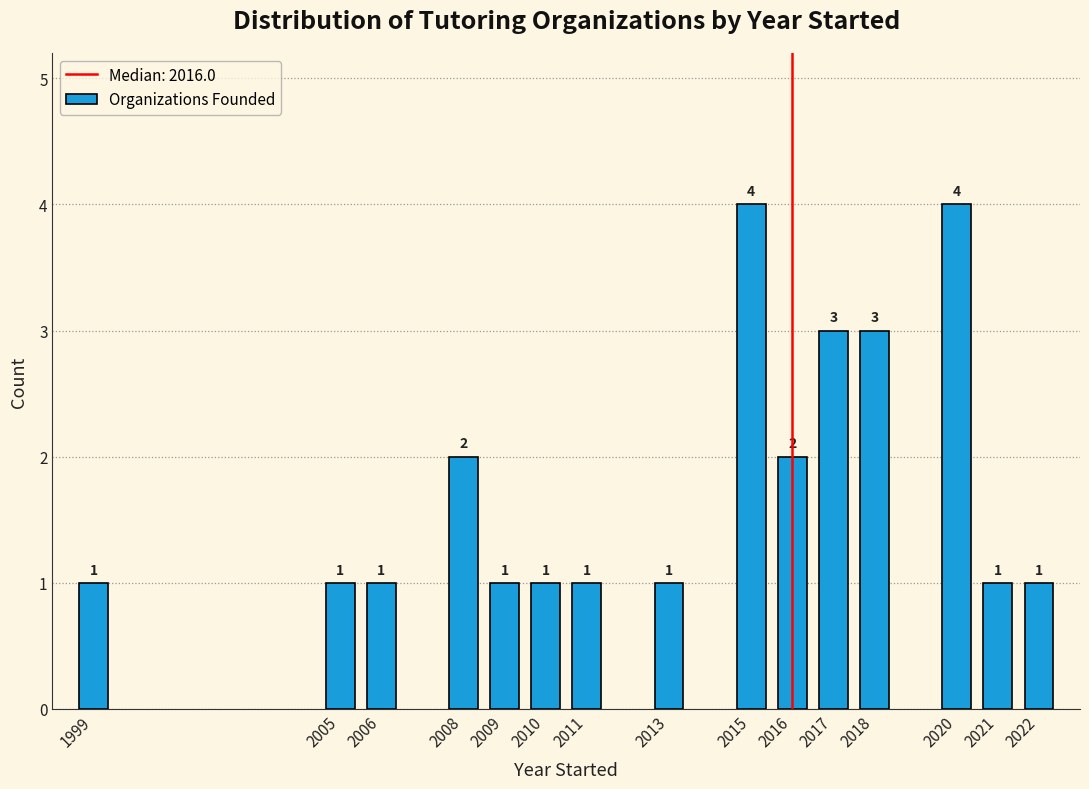

Reading left to right, transcribe all the data shown in this chart.

1	1	1	2	1	1	1	1	4	2	3	3	4	1	1